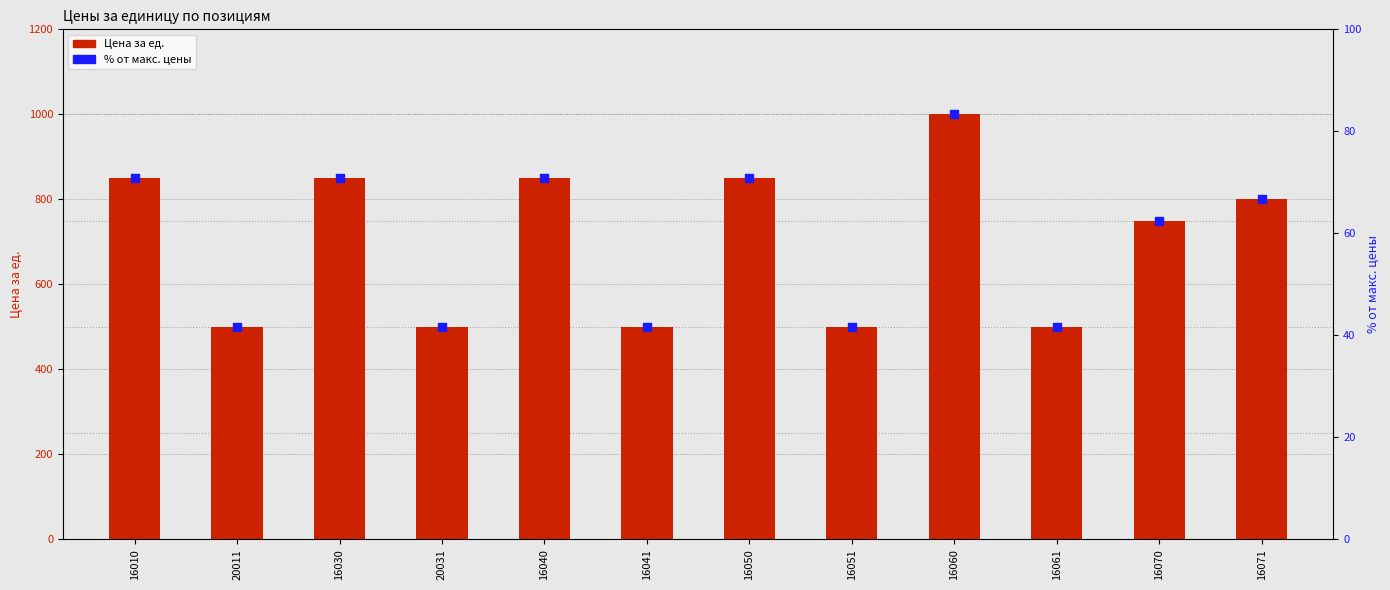

Which series has the widest spread of Y values?

Цена за ед.